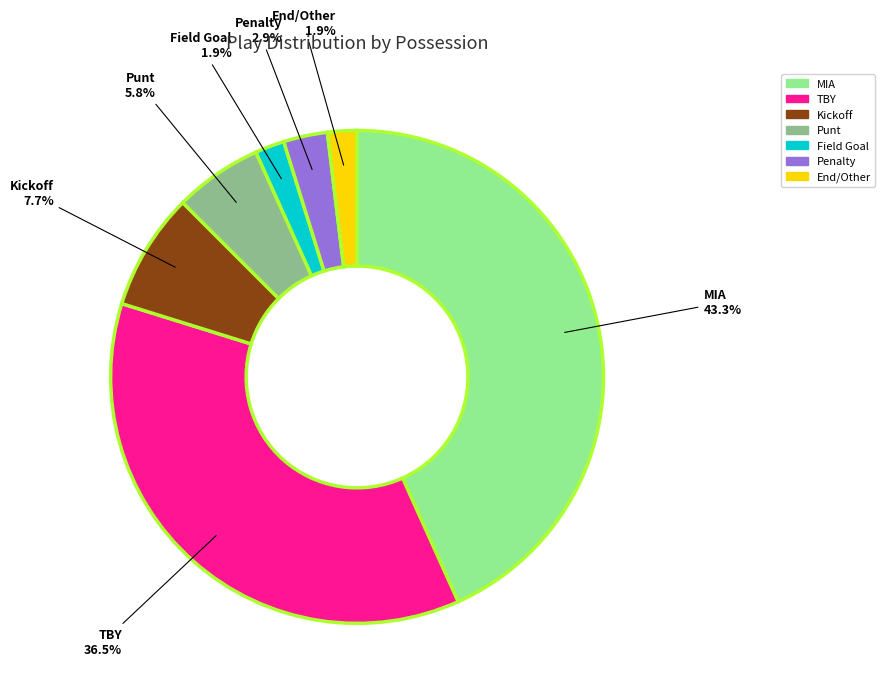

Is there any slice that represents more than half of the pie?

No